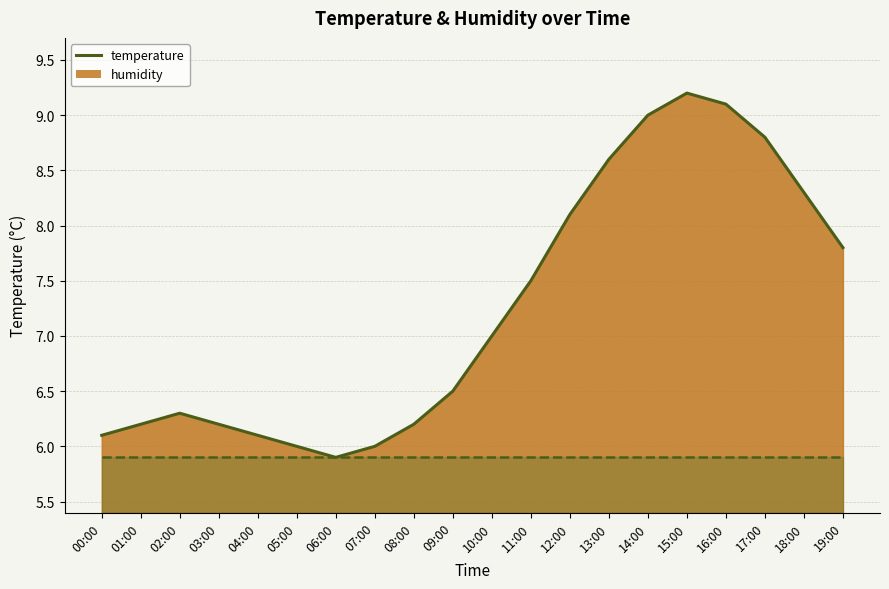

What is the label of the 10th point from the left?

09:00